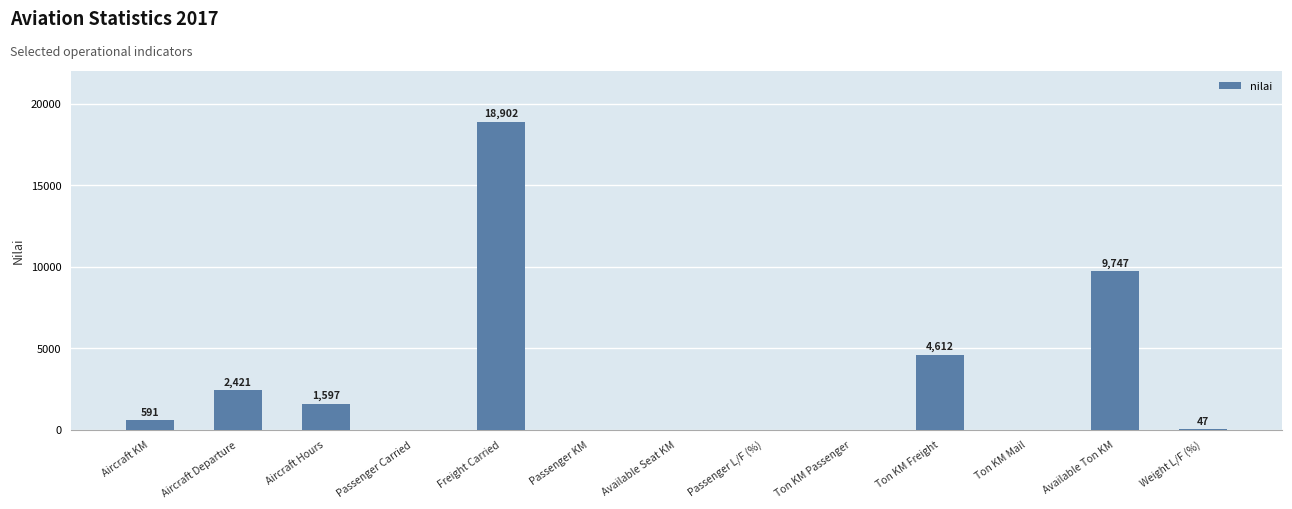

Reading left to right, transcribe all the data shown in this chart.

591	2421	1597	0	18902	0	0	0	0	4612	0	9747	47